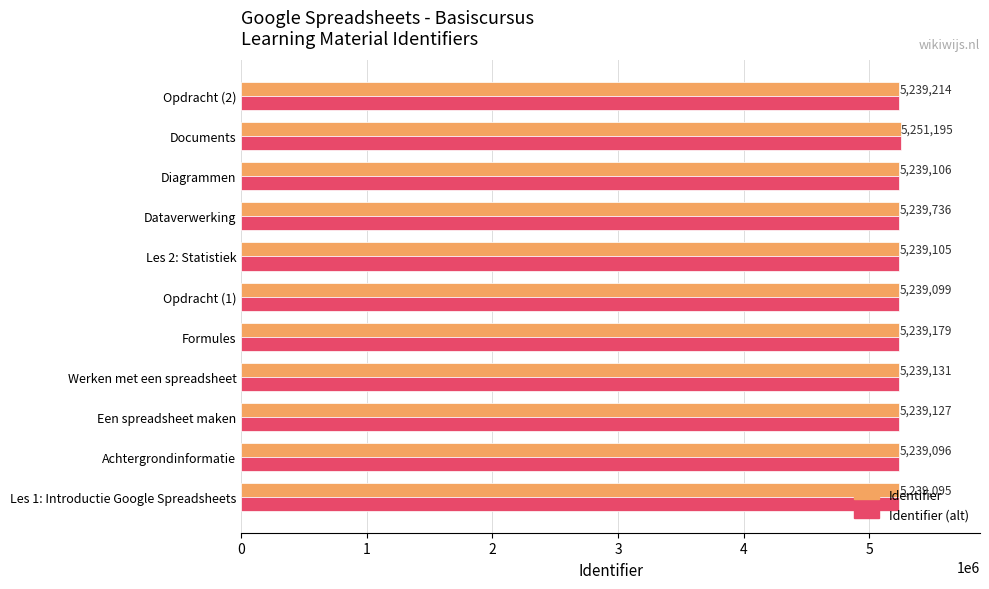

Rank the categories by Identifier (alt) value from lowest to highest.

Les 1: Introductie Google Spreadsheets, Achtergrondinformatie, Opdracht (1), Les 2: Statistiek, Diagrammen, Een spreadsheet maken, Werken met een spreadsheet, Formules, Opdracht (2), Dataverwerking, Documents